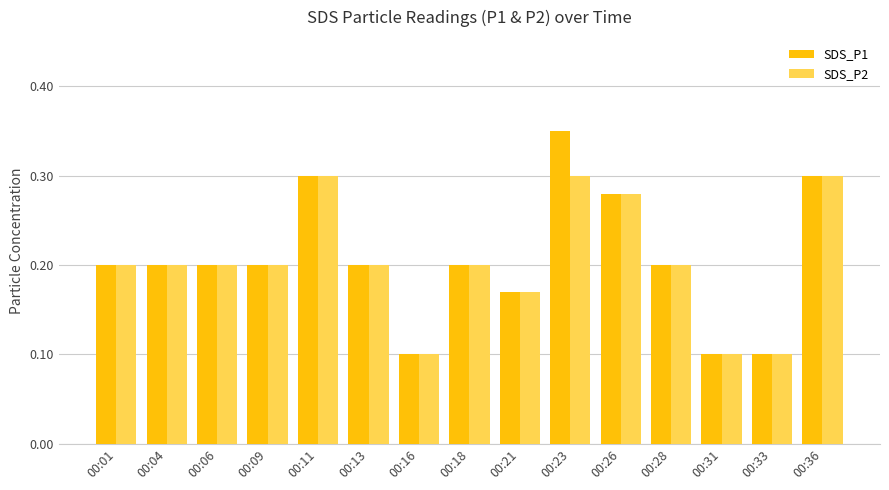

At which category does the chart reach its peak across all series?

00:23